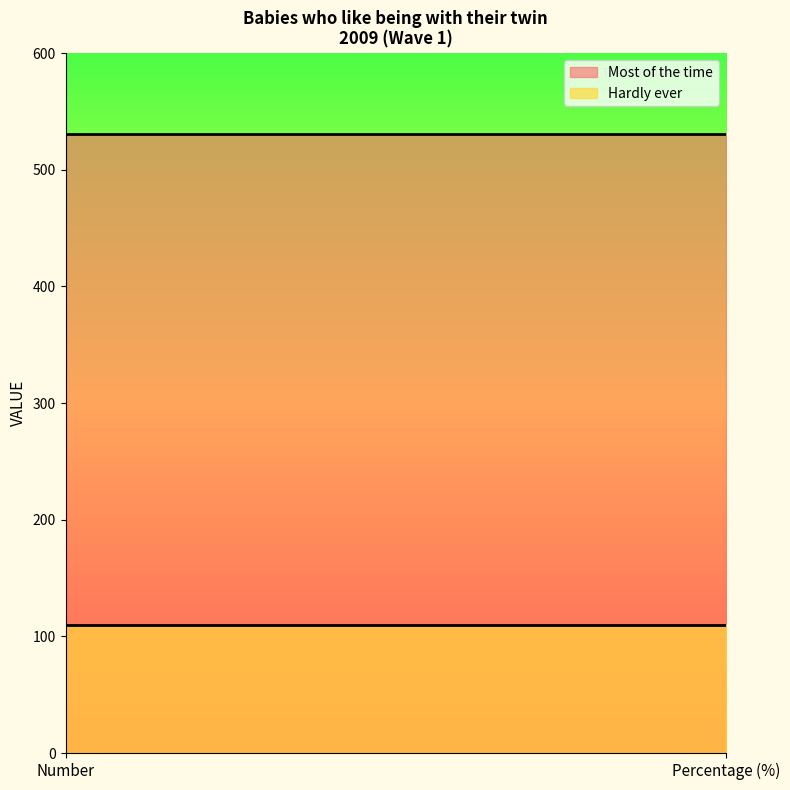

What is the difference between the highest and lowest values at Percentage (%)?

421